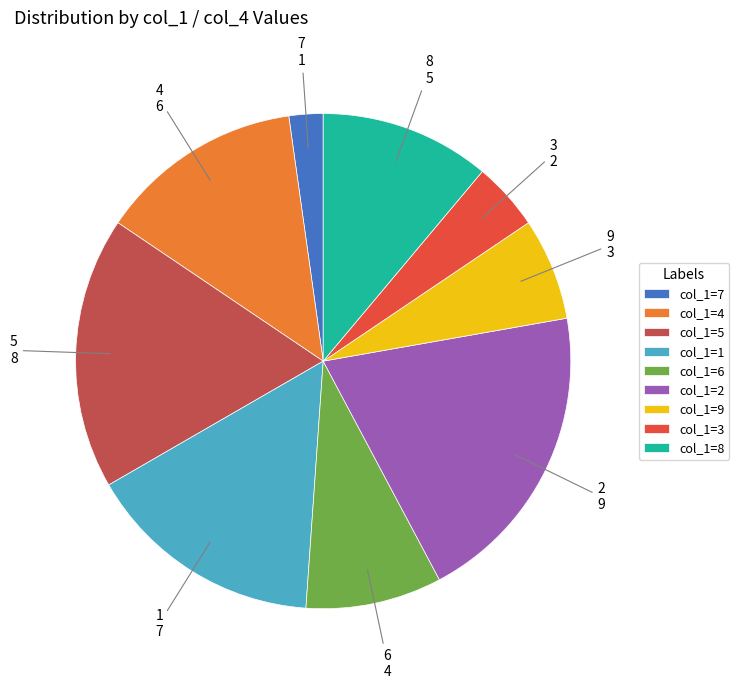

Count the number of slices in the pie.

9